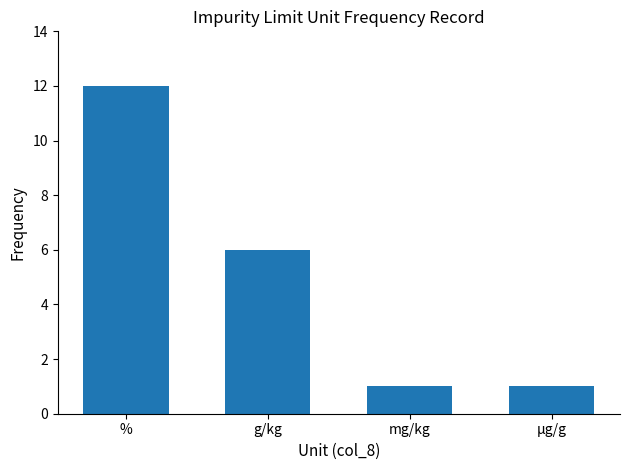

At which category does the chart reach its peak across all series?

%